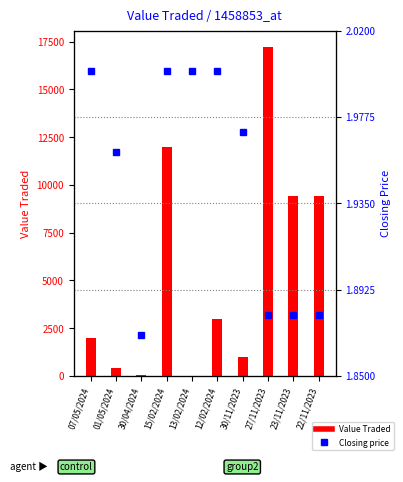

What is the minimum value for Closing?

1.9